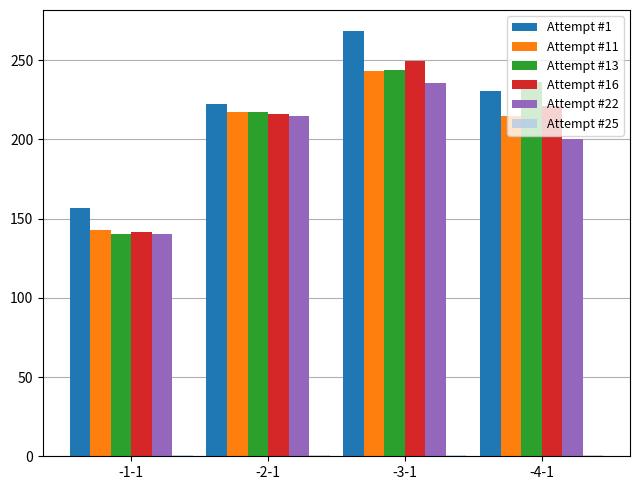

Which label corresponds to the largest value in the chart?

-3-1